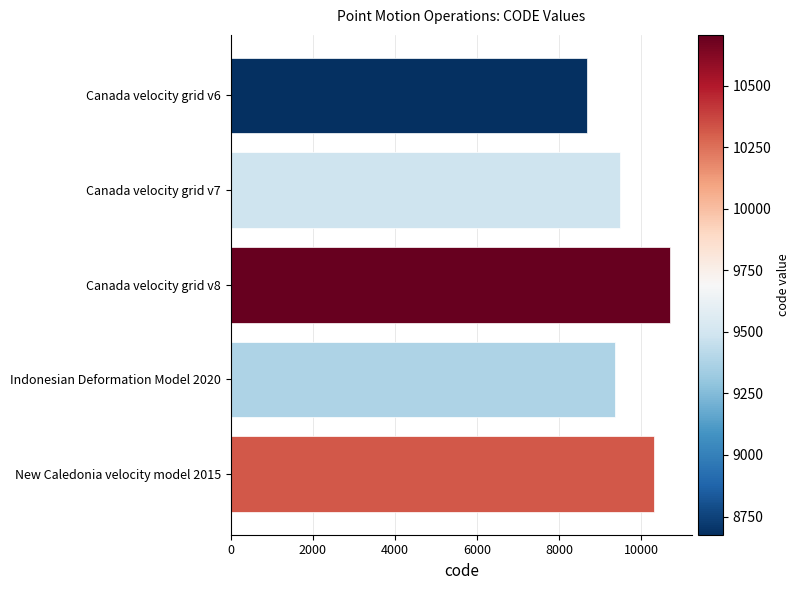

Read the value at Indonesian Deformation Model 2020, to the nearest 100.

9400